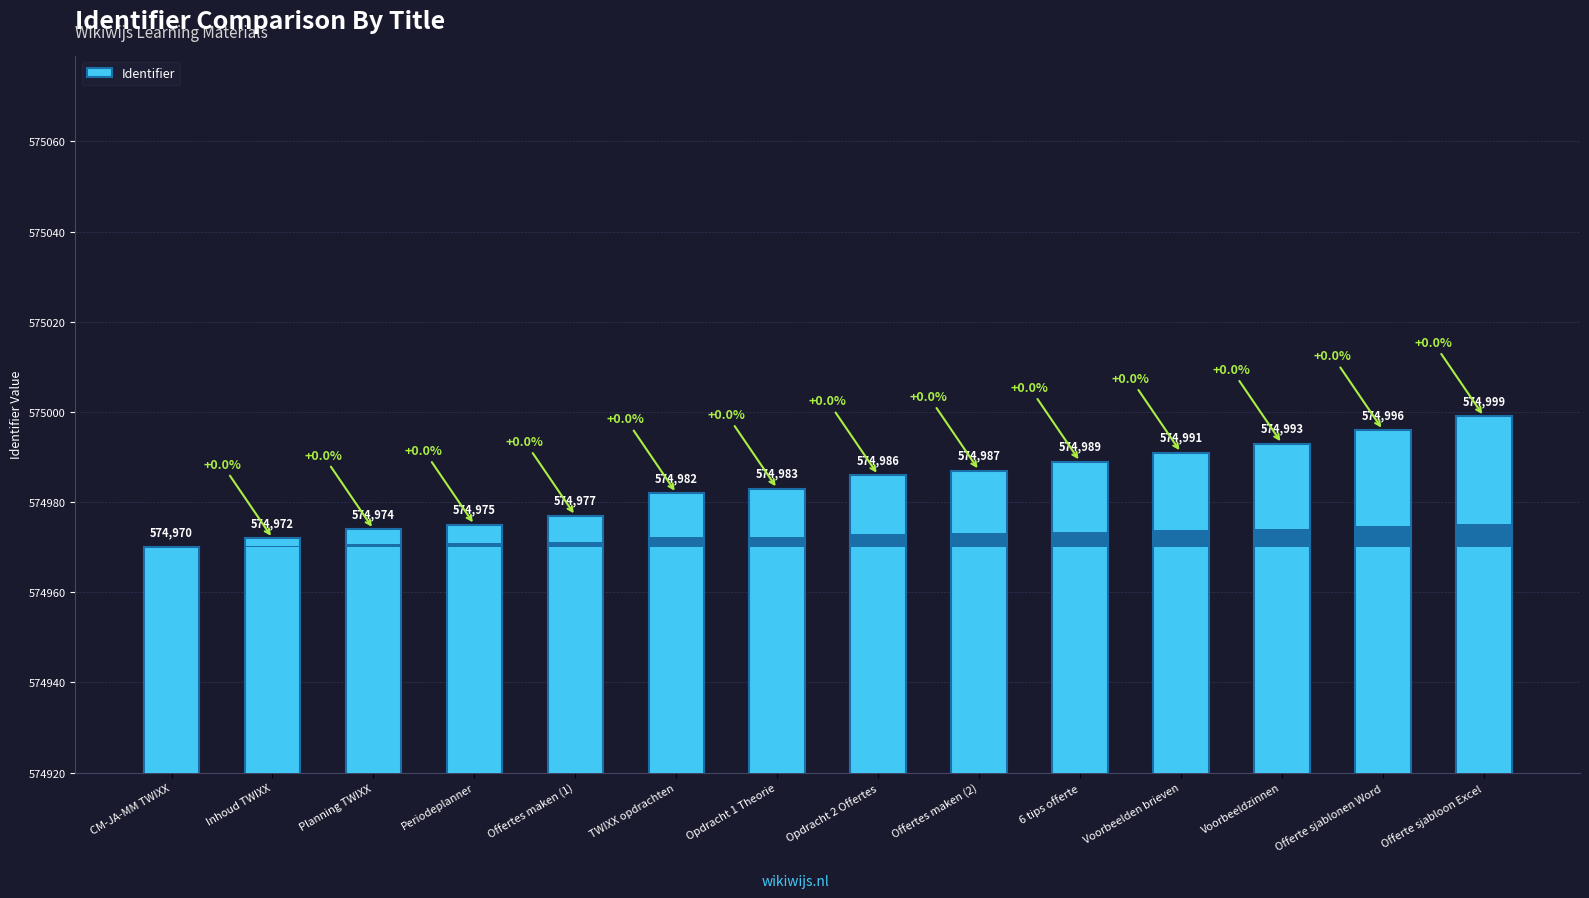

Reading left to right, what are all the values shown in this chart?

574970	574972	574974	574975	574977	574982	574983	574986	574987	574989	574991	574993	574996	574999